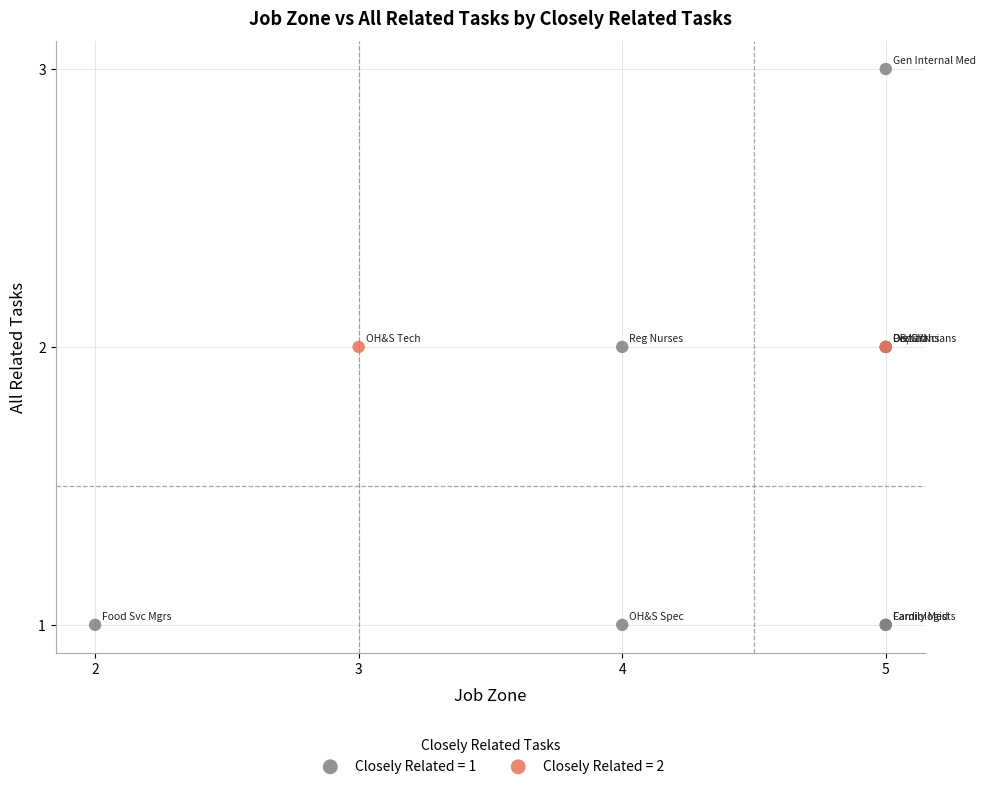

What are all the series names shown in the legend?

Closely Related = 1, Closely Related = 2